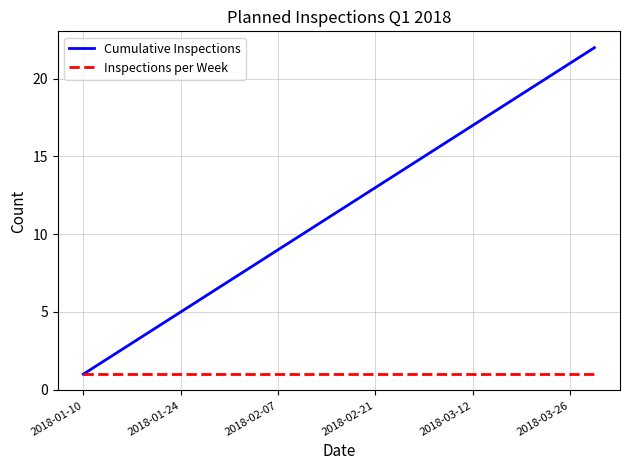

Which series has the largest range (max minus min)?

Cumulative Inspections